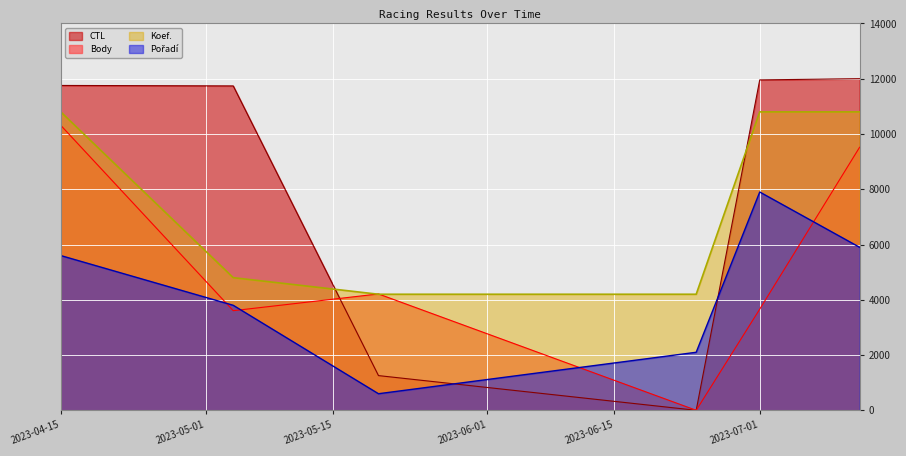

How many data points in Body are above 4211?

2